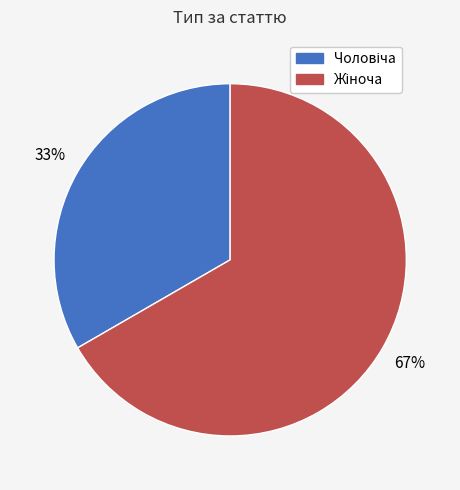

To the nearest percent, what is the average slice percentage?

50%